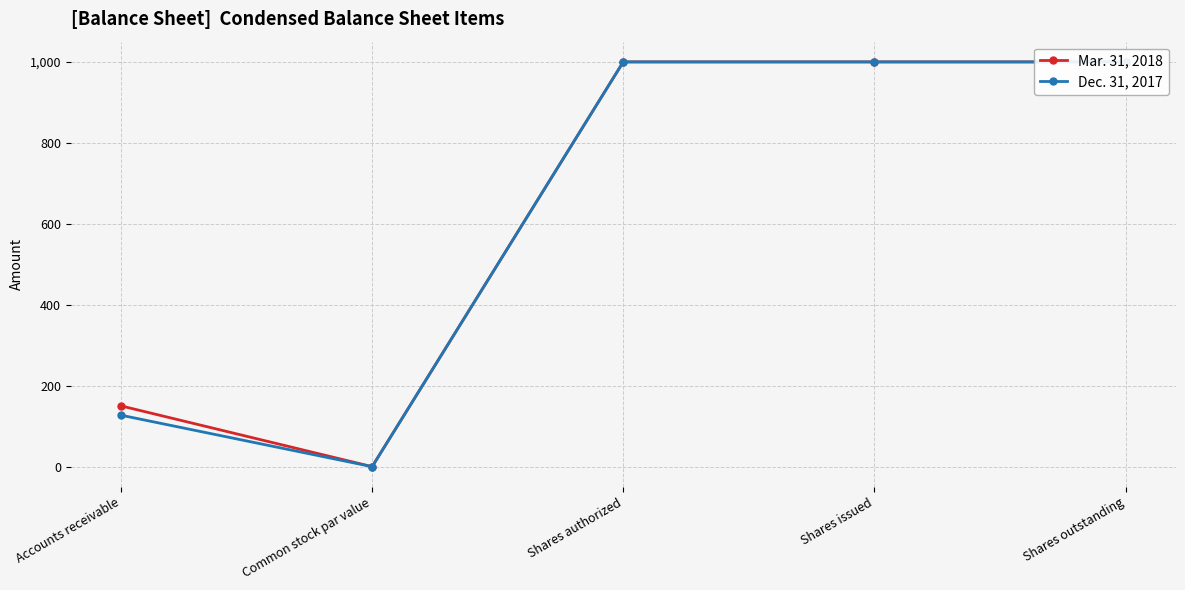

Reading right to left, extract all data points from this chart.

Mar. 31, 2018: Shares outstanding=1000	Shares issued=1000	Shares authorized=1000	Common stock par value=1	Accounts receivable=151
Dec. 31, 2017: Shares outstanding=1000	Shares issued=1000	Shares authorized=1000	Common stock par value=1	Accounts receivable=128